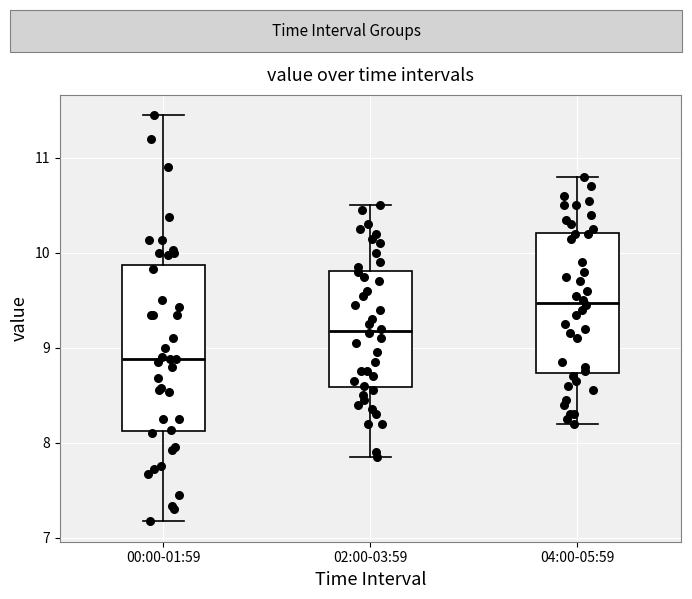

Where does the upper whisker of the box for 04:00-05:59 end on the y-axis? The values are not printed on the chart, so give them approximately, as read against the axis.

10.8